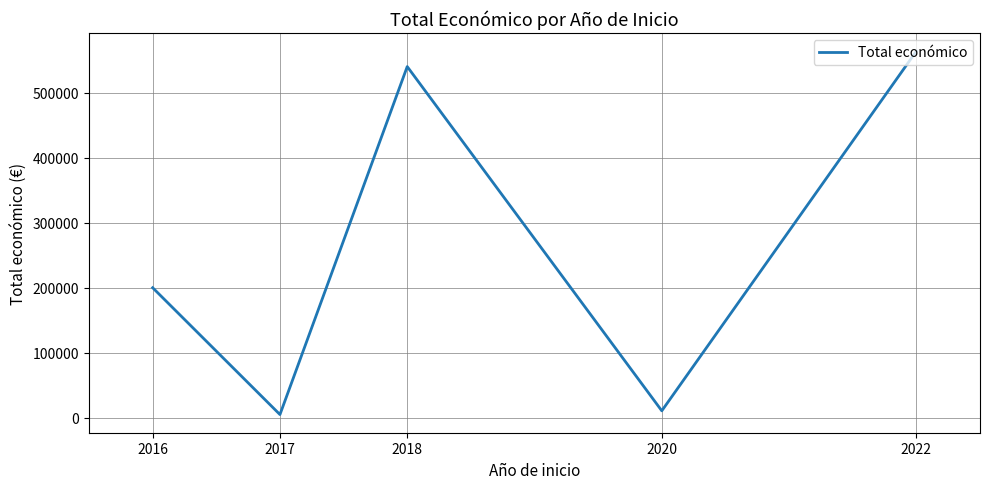

Does the chart display data point markers on the line(s)?

No